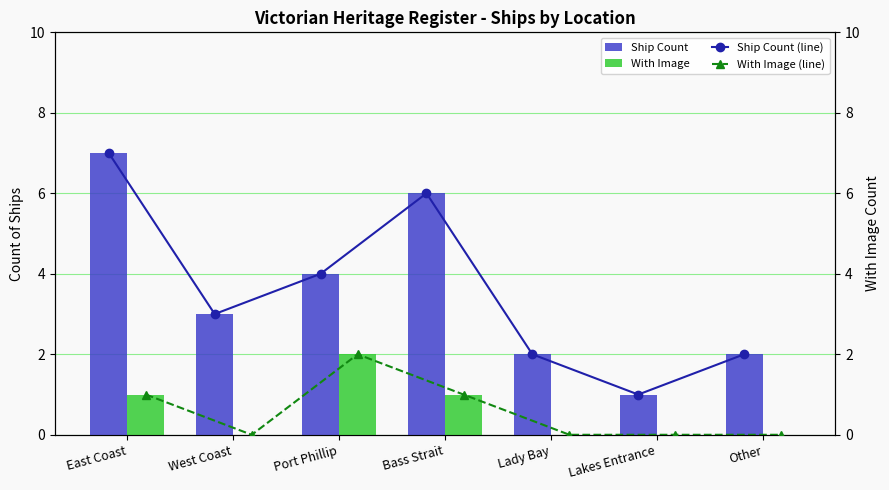

True or false: With Image has a value of 0 at East Coast.

False